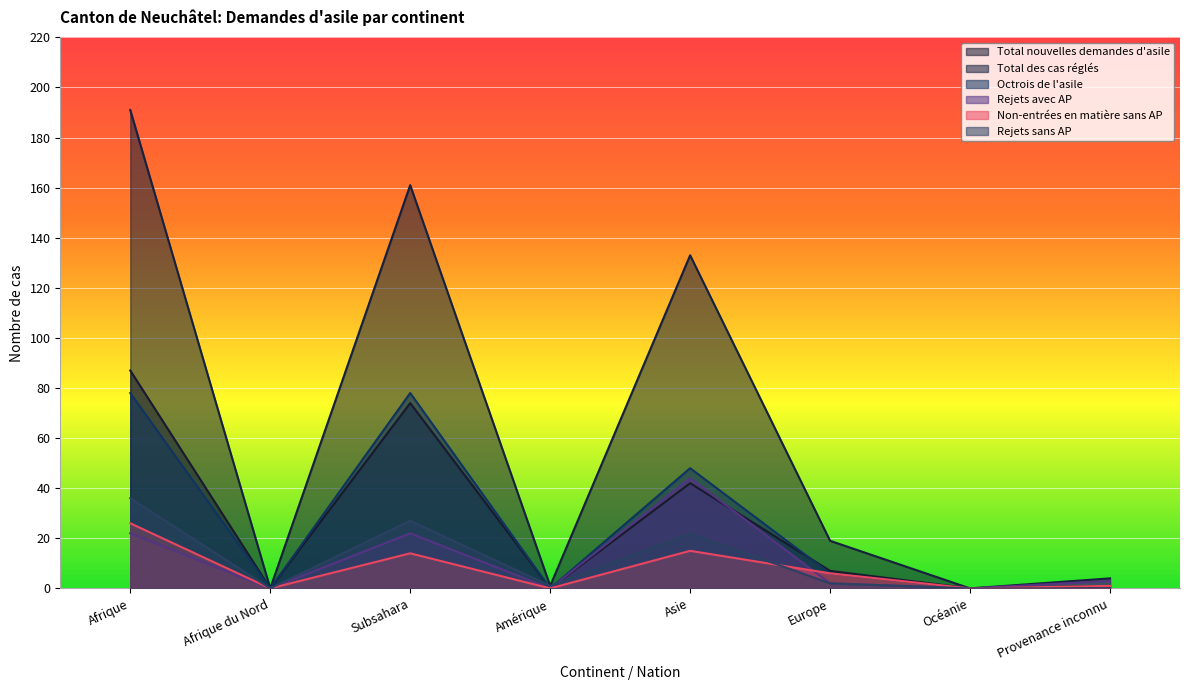

How many data points in Rejets sans AP are above 2?

3